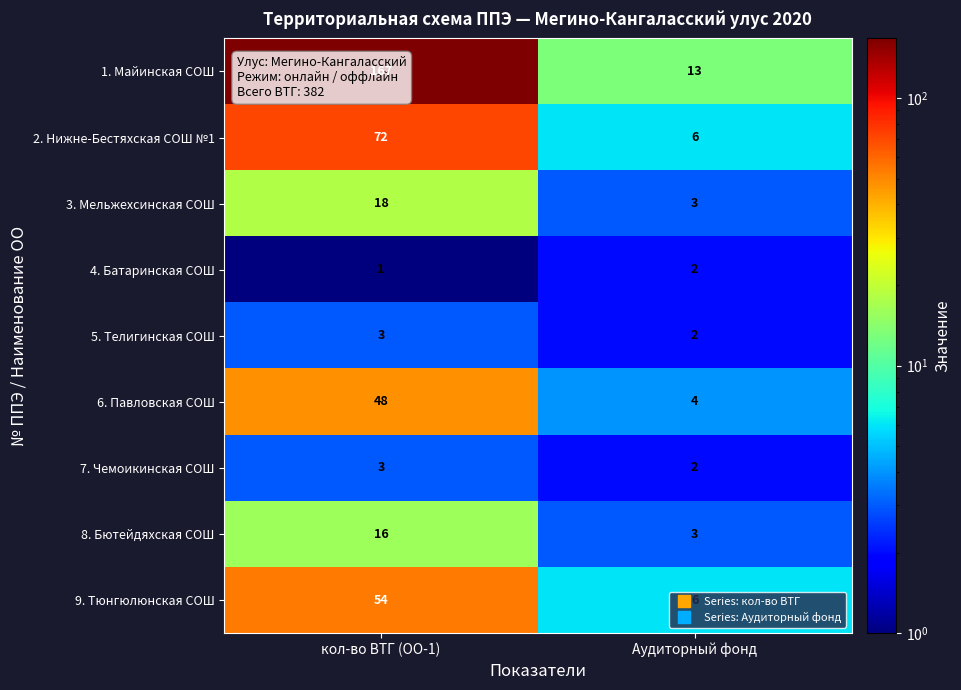

Rank the categories by 6. Павловская СОШ value from highest to lowest.

кол-во ВТГ (ОО-1), Аудиторный фонд